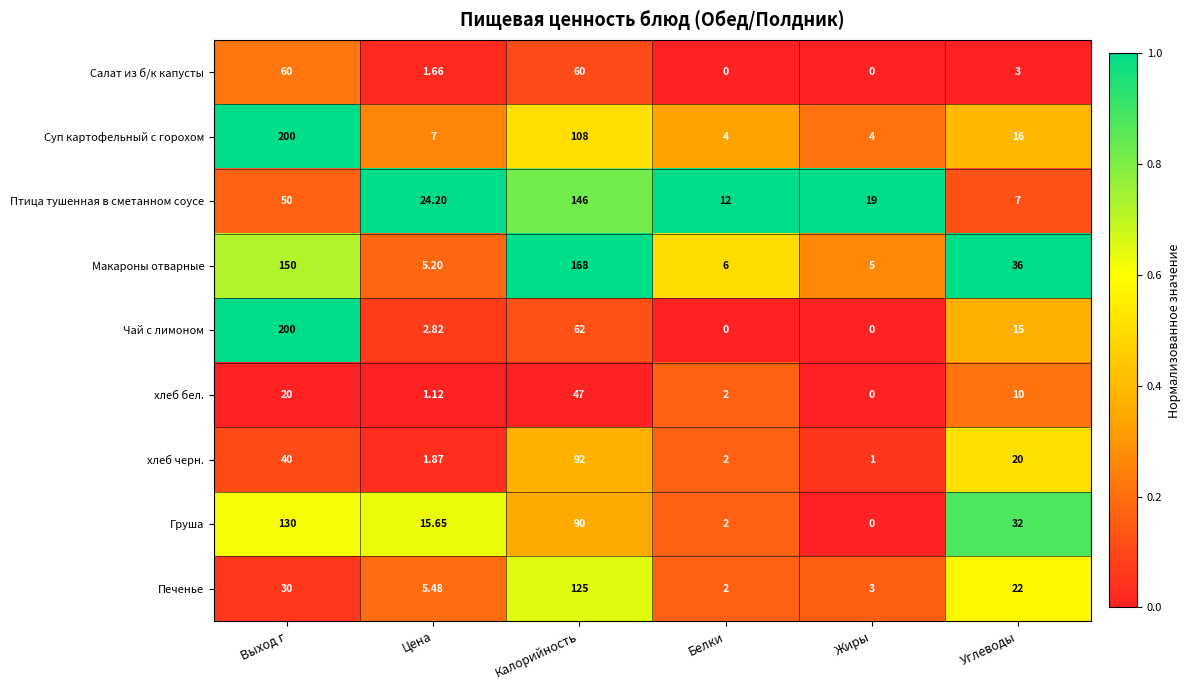

At which label does Макароны отварные first exceed 36?

Выход г